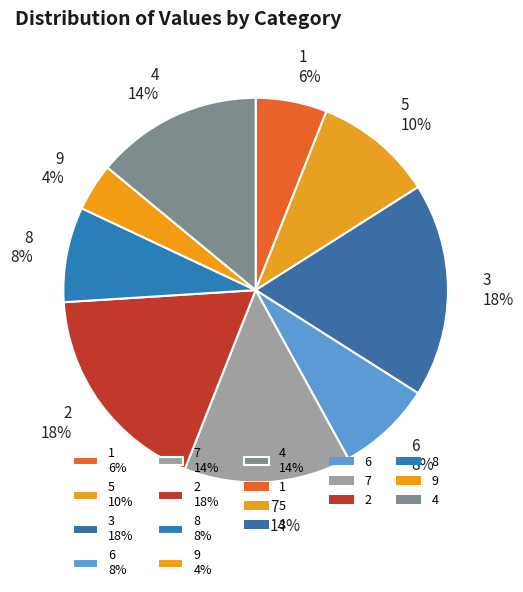

Count the number of slices in the pie.

9